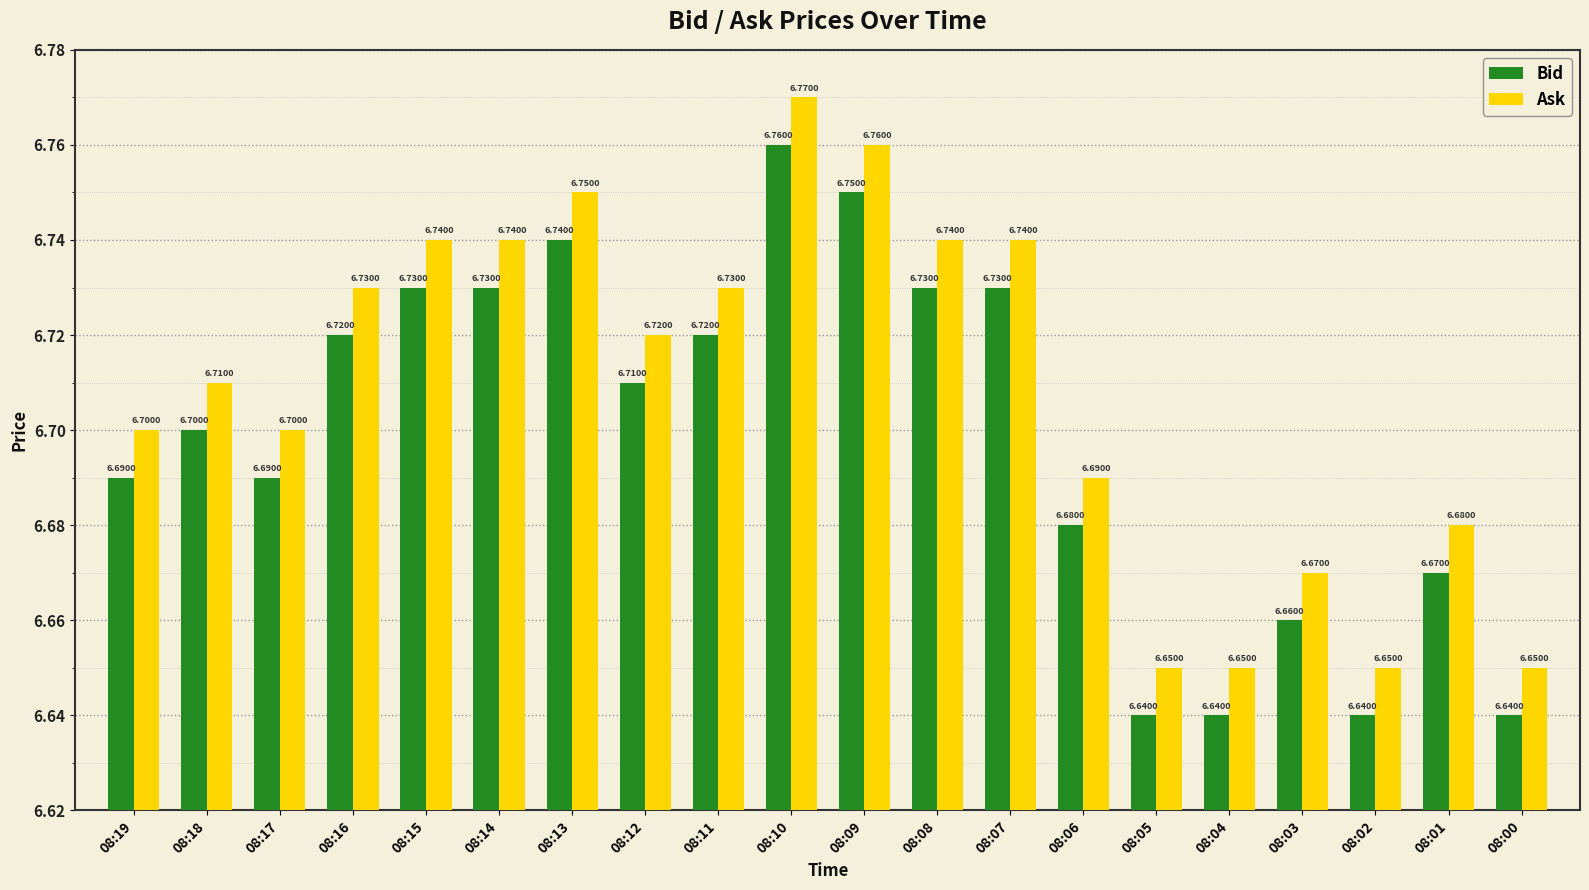

At which category is the sum across all series the highest?

08:10